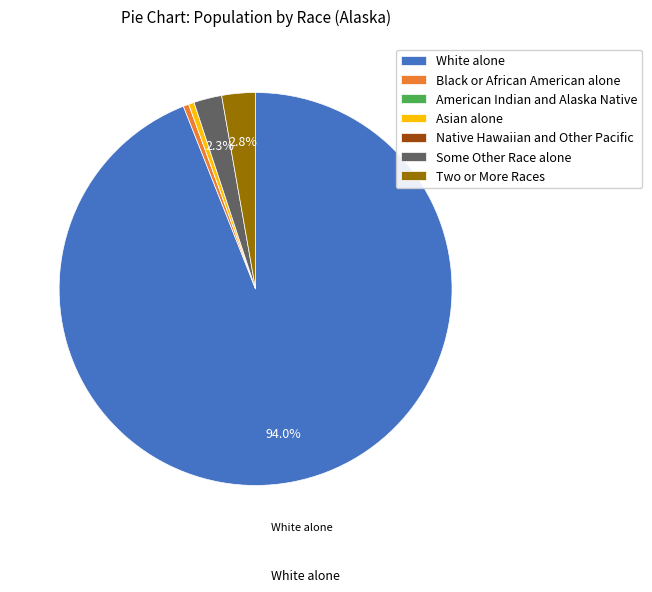

Is there any slice that represents more than half of the pie?

Yes